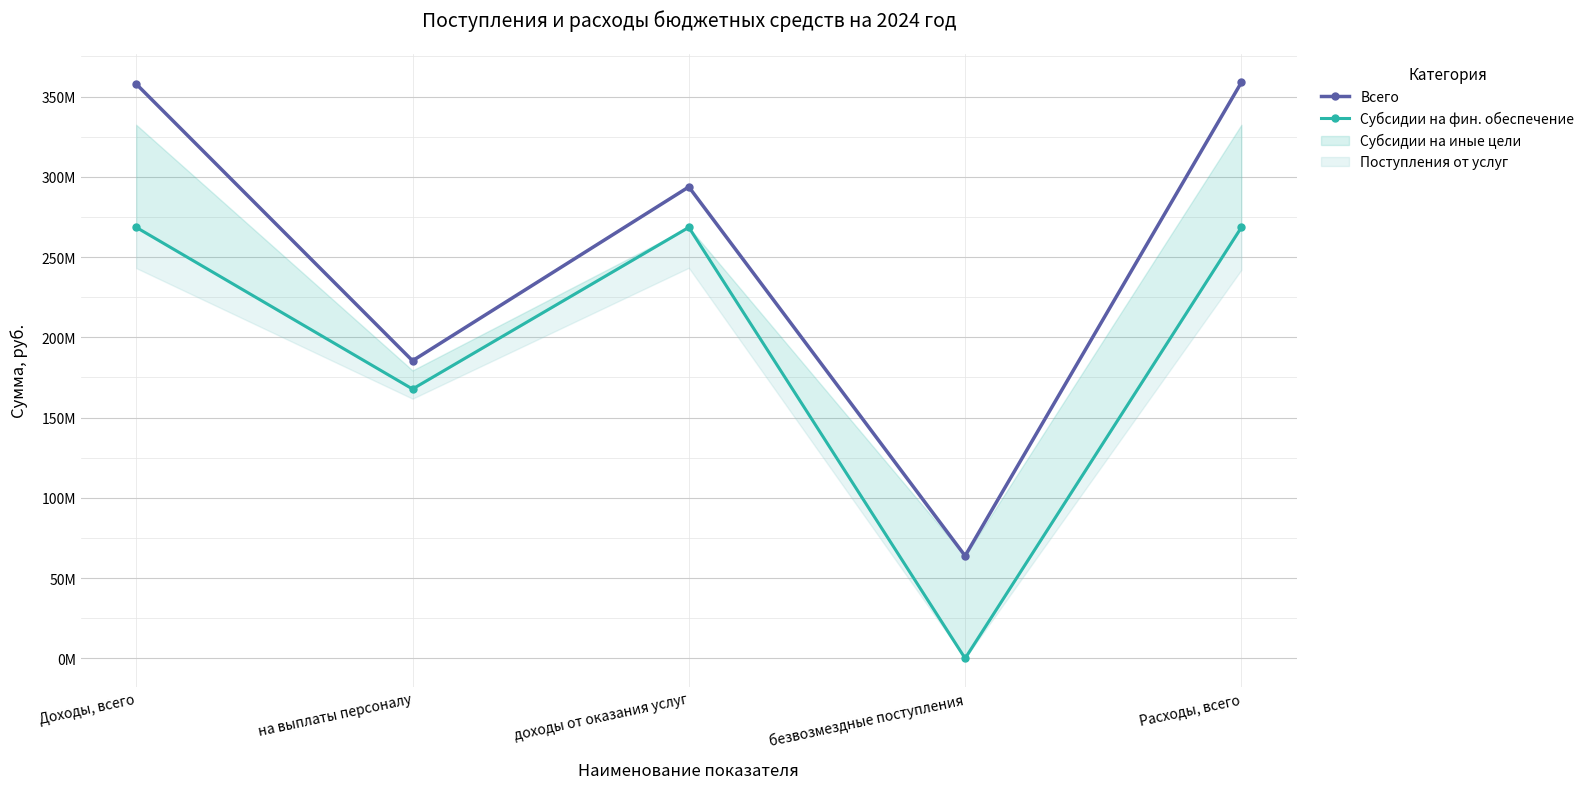

The Всего series shows 146175339.8 at Доходы, всего. True or false?

False